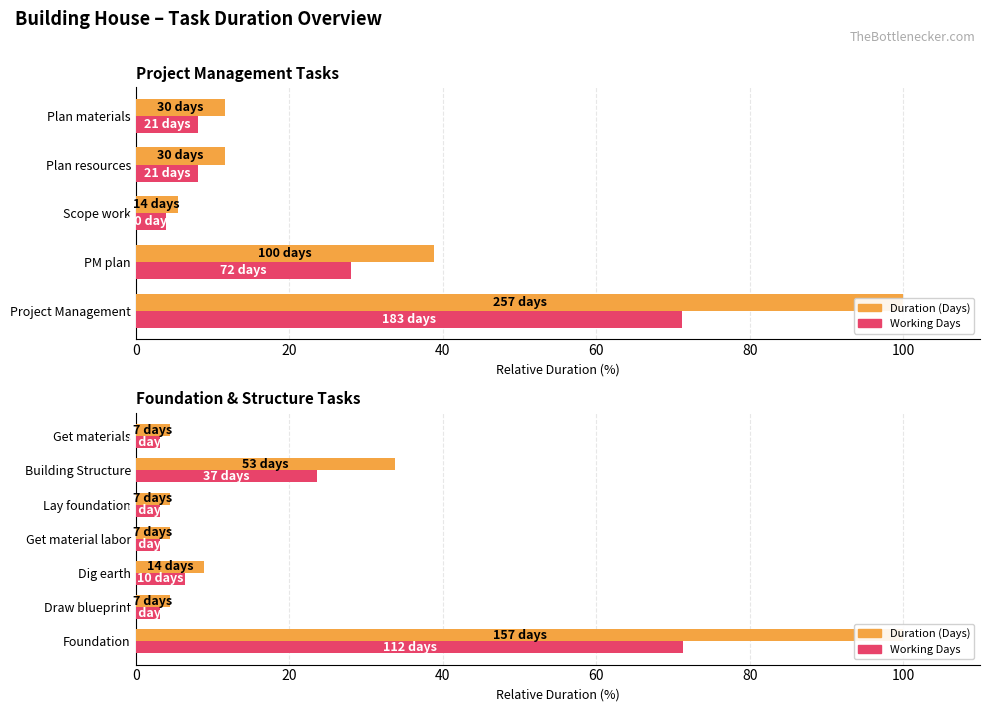

Rank the series by their average value, from lowest to highest.

Working Days, Duration (Days)